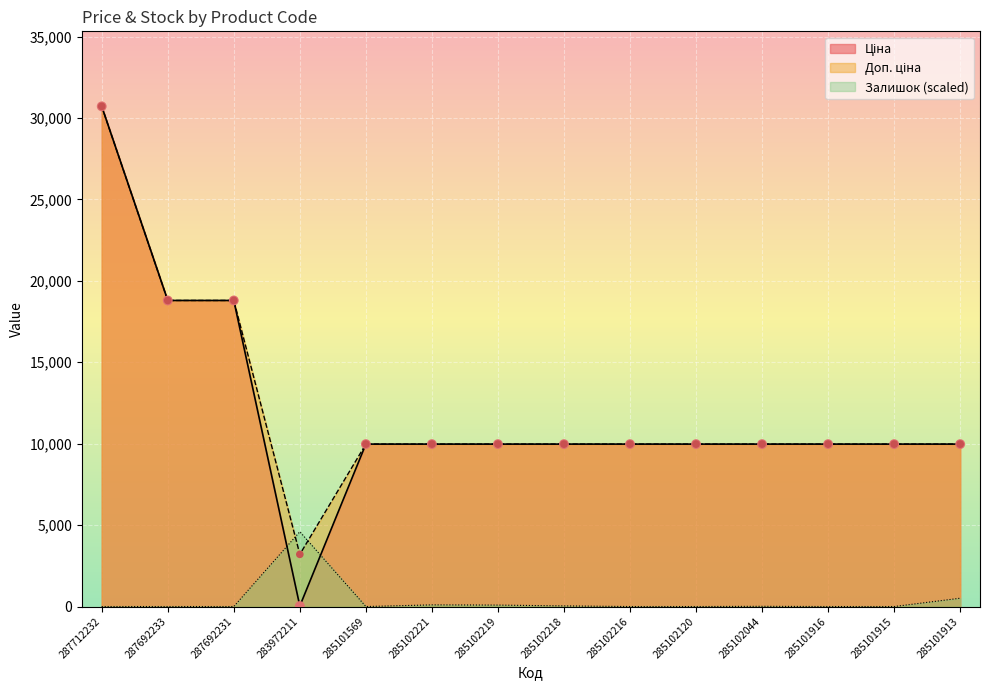

Which category has the highest value across all series?

287712232